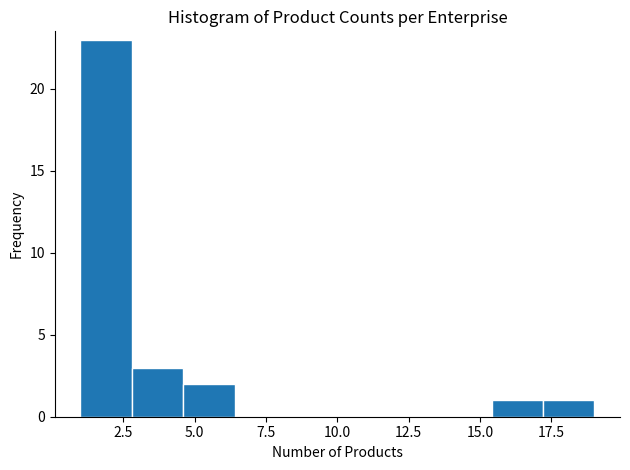

Read against the x-axis, roughly where is the centre of the tallest bar?

2.0